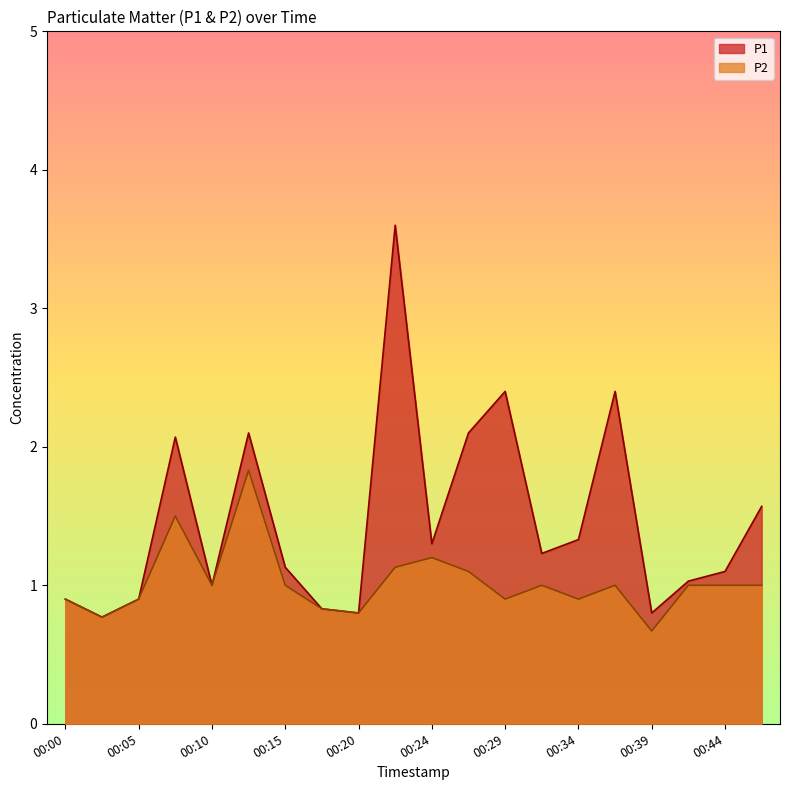

List the series in order of their peak value, highest first.

P1, P2